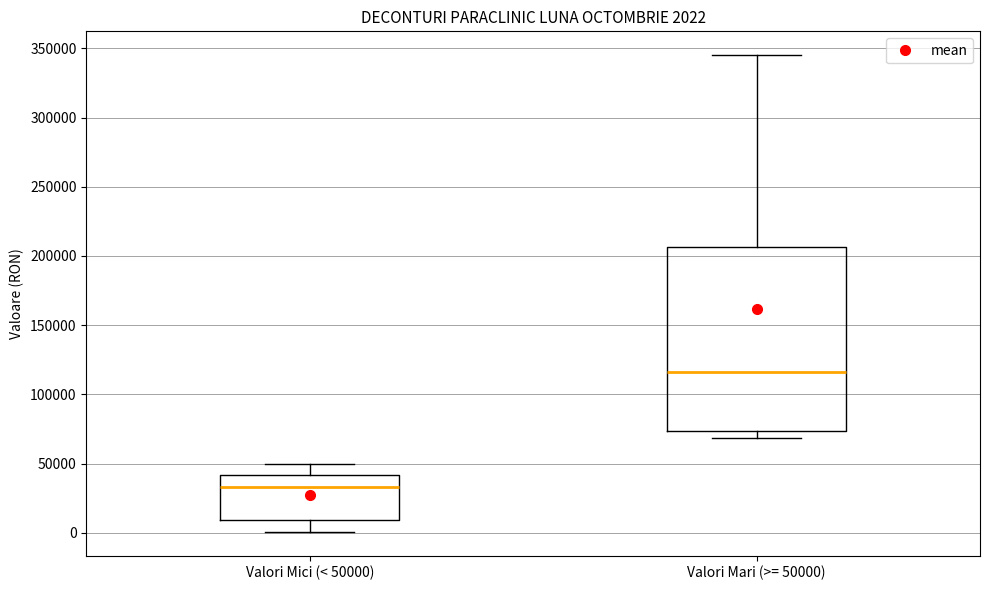

Which box's median line is the lowest?

Valori Mici (< 50000)